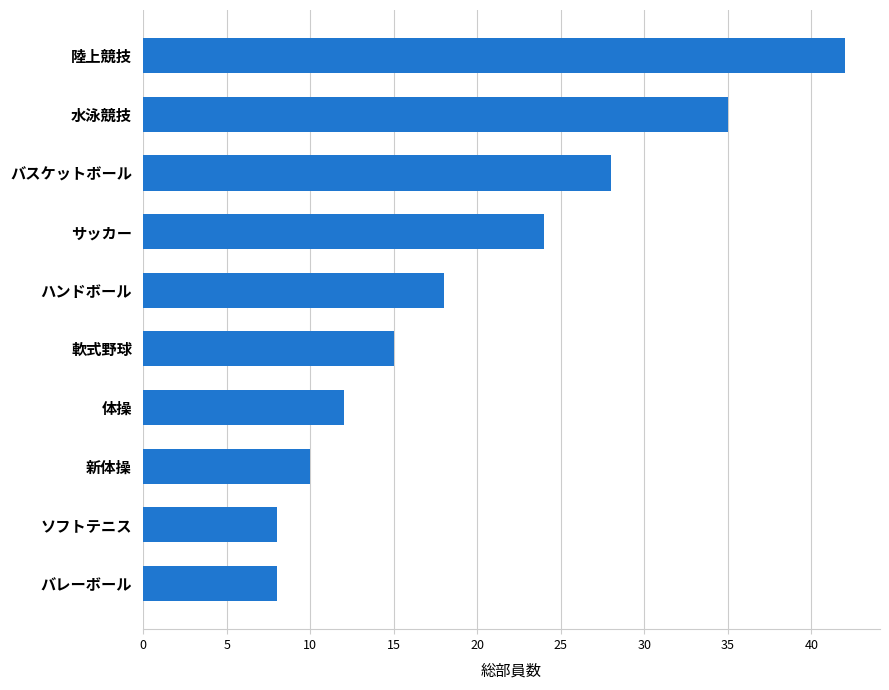

Where is the data nearest to the value 25?

サッカー